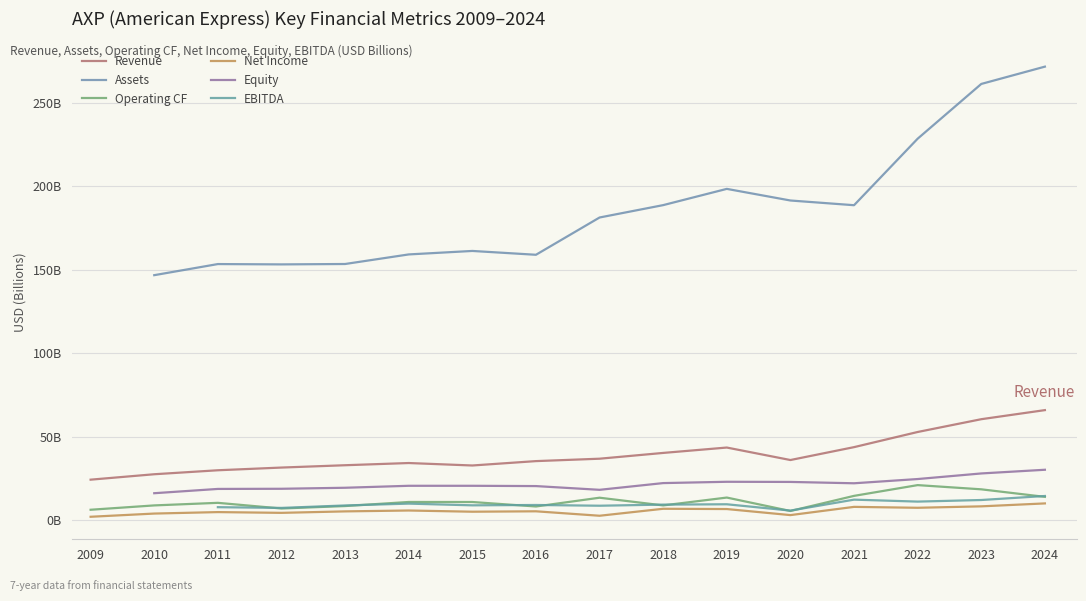

True or false: EBITDA and Net Income cross at least once.

False